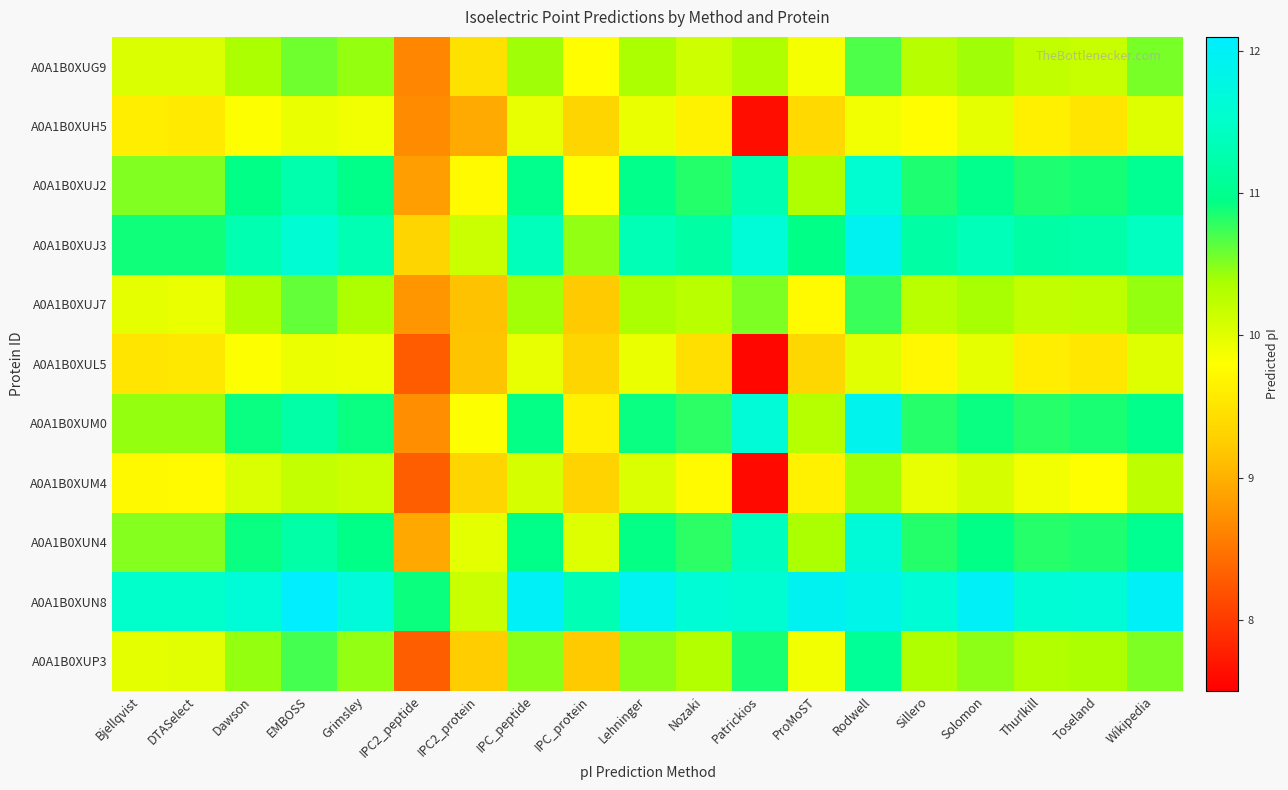

Which series changed the most between IPC2_protein and IPC_protein?

A0A1B0XUN8